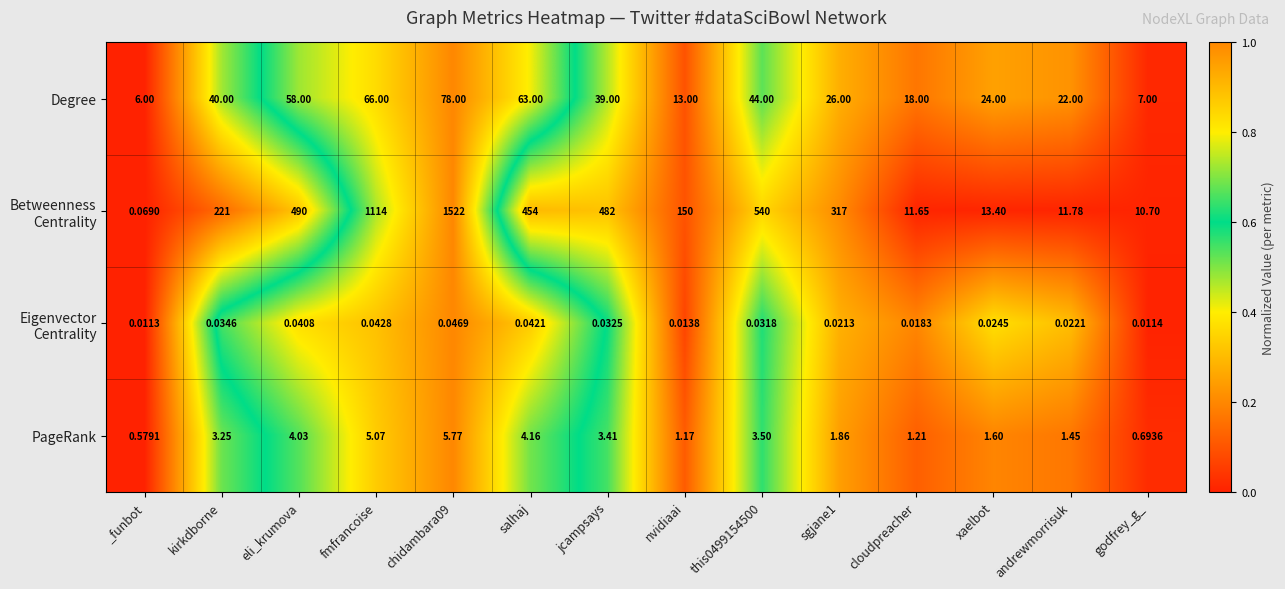

At which category does the chart reach its minimum across all series?

_funbot